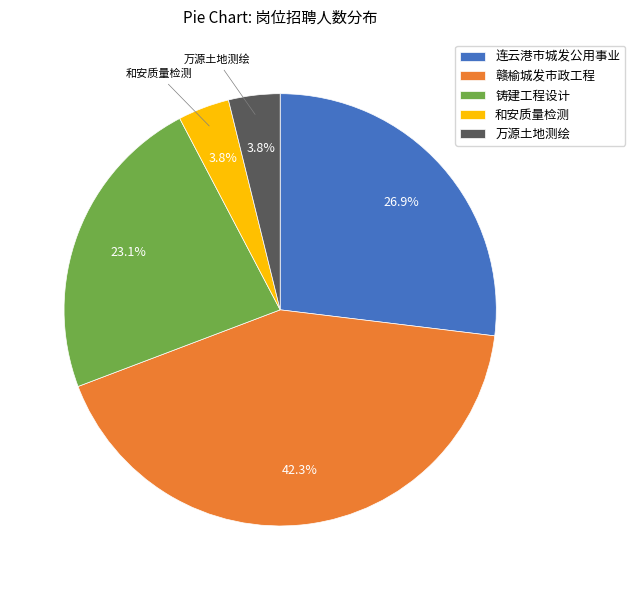

To the nearest percent, what is the average slice percentage?

20%